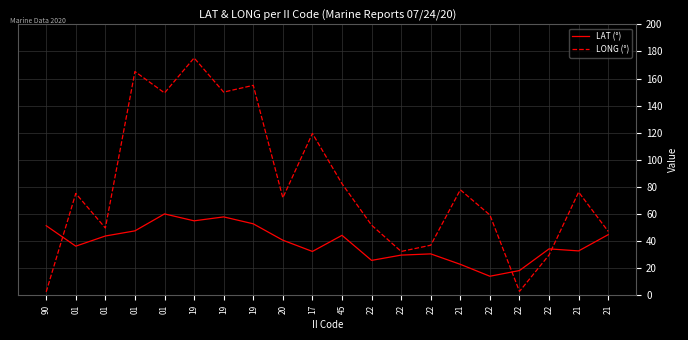

Reading right to left, list all the values displayed in this chart.

LAT (°): 21=44.8	21=32.8	22=34.3	22=18.3	22=14.1	21=22.9	22=30.6	22=29.7	22=25.8	45=44.3	17=32.4	20=40.7	19=52.8	19=57.9	19=55.0	01=60.1	01=47.6	01=43.8	01=36.3	90=51.4
LONG (°): 21=47.2	21=76.2	22=29.8	22=2.9	22=59.3	21=77.9	22=37.0	22=32.4	22=51.8	45=82.4	17=119.5	20=72.0	19=155.0	19=150.0	19=175.2	01=149.4	01=165.2	01=49.7	01=75.2	90=2.6